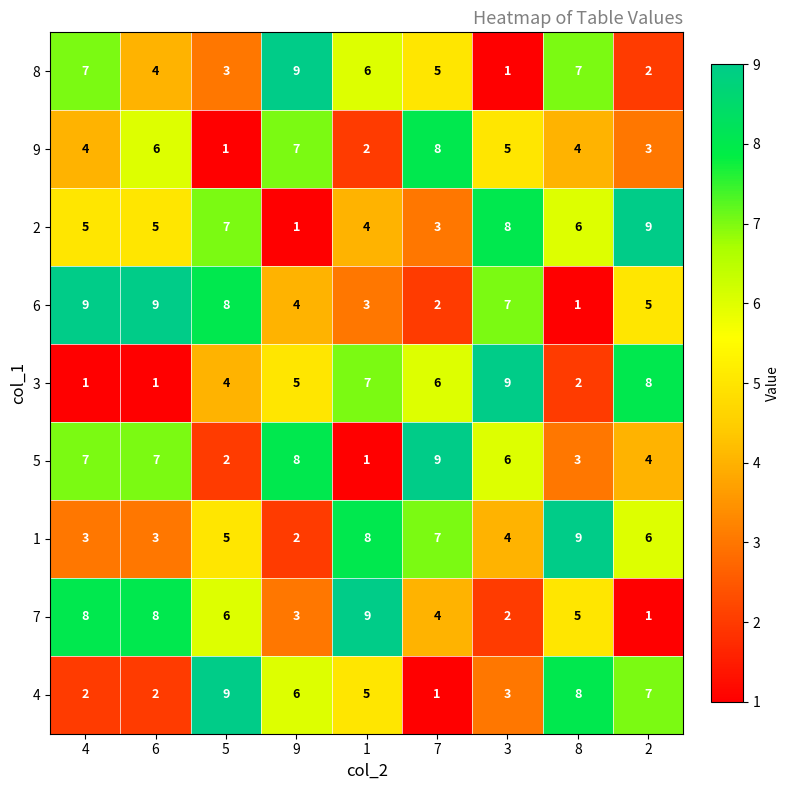

What is the sum of the 4 values at 4 and 8?

10